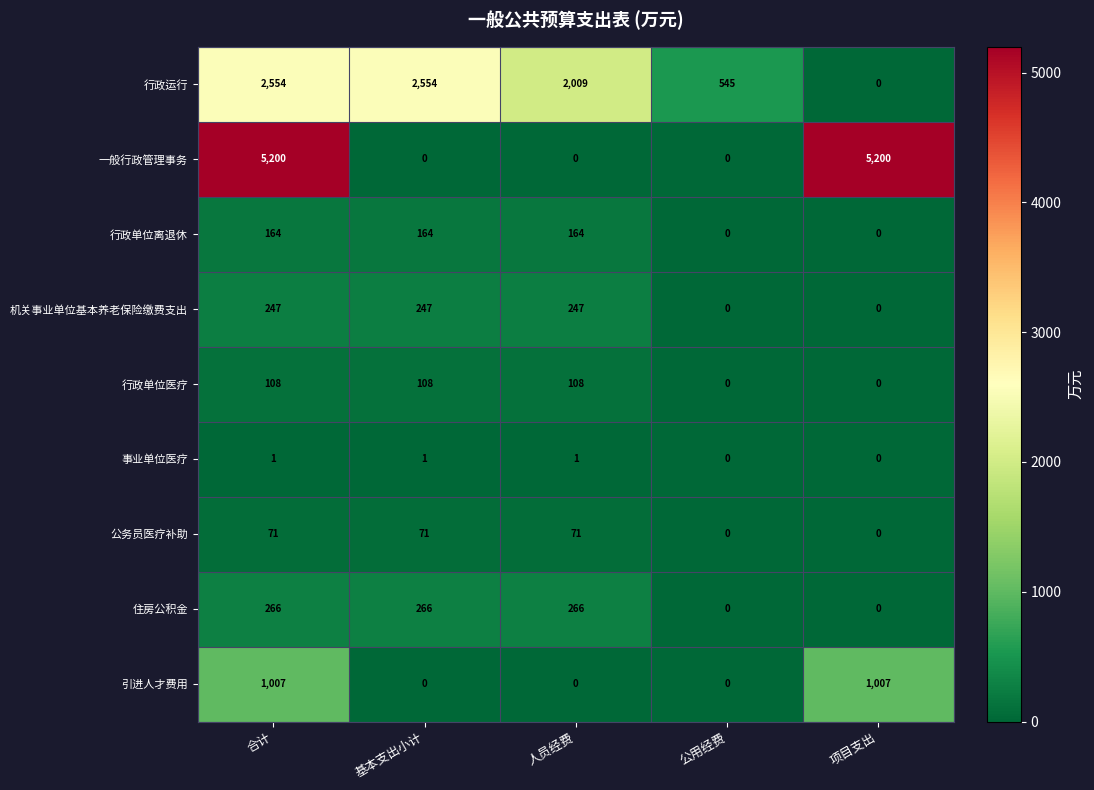

Rank the series by their maximum value, from lowest to highest.

事业单位医疗, 公务员医疗补助, 行政单位医疗, 行政单位离退休, 机关事业单位基本养老保险缴费支出, 住房公积金, 引进人才费用, 行政运行, 一般行政管理事务